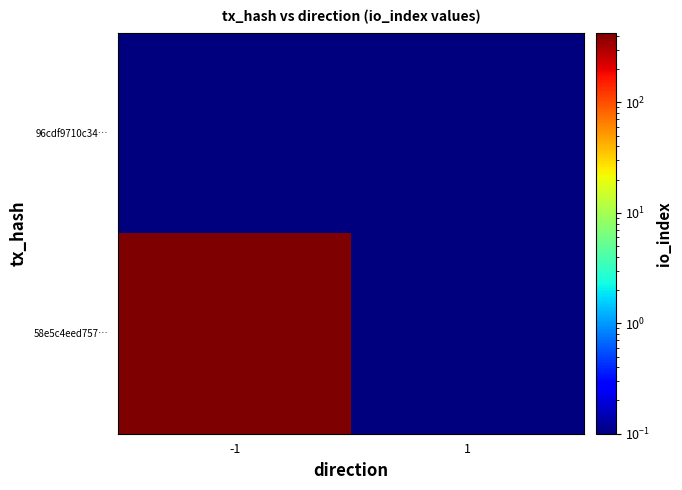

What is the greatest value displayed?

429.0